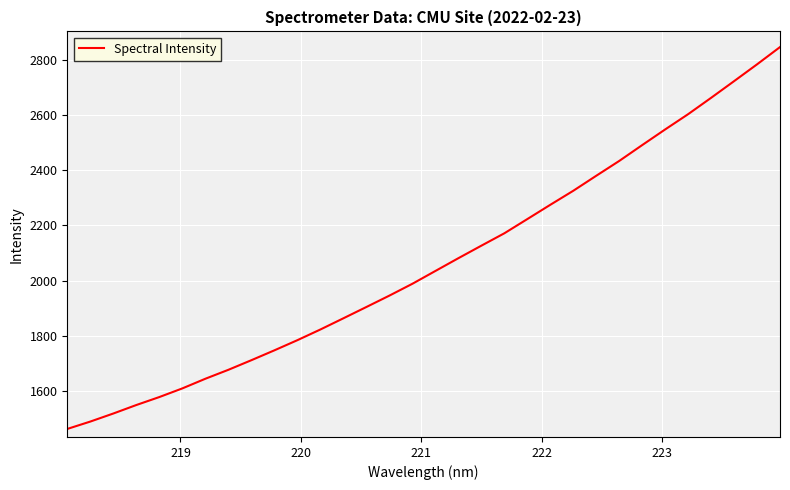

How many lines are shown in the chart?

1